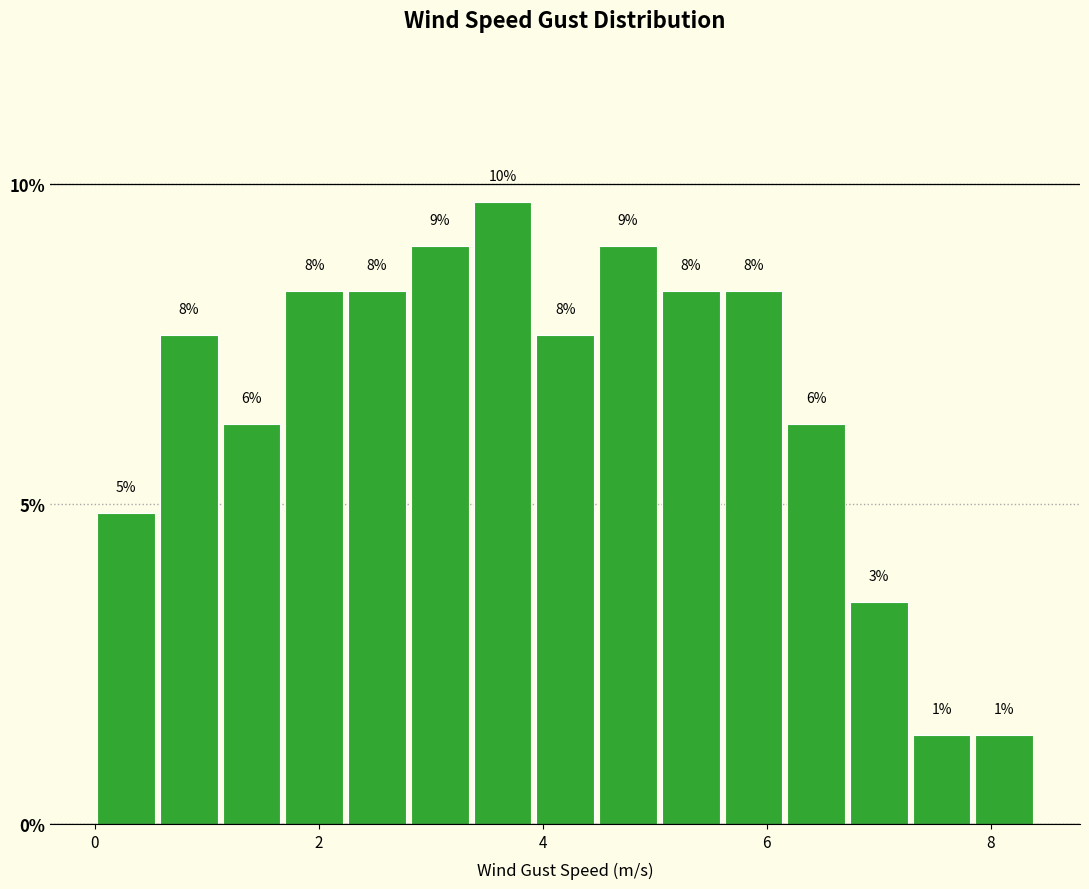

Around what value on the x-axis is the tallest bar? Give the approximate position of its centre, as read against the axis.

3.6